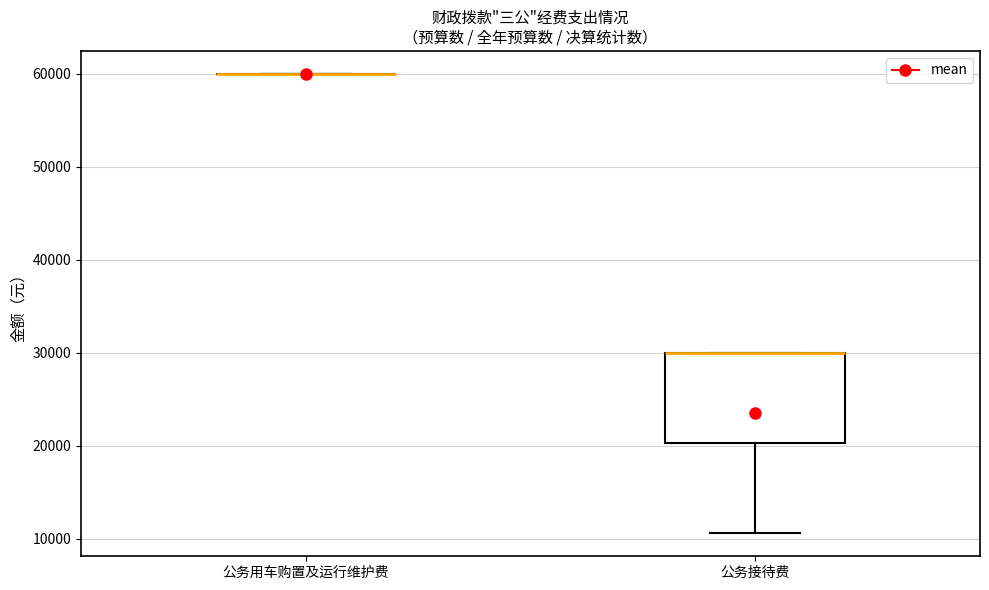

Reading left to right, read every box against the y-axis: the position of its median line, the range the box covers, and the ends of its whiskers. The values are not printed on the chart, so give them approximately, as read against the axis.

公务用车购置及运行维护费: box collapsed to a line at 60000, whiskers 60000 to 60000
公务接待费: median 30000 (drawn on the box's upper edge), box 20000 to 30000, whiskers 11000 to 30000